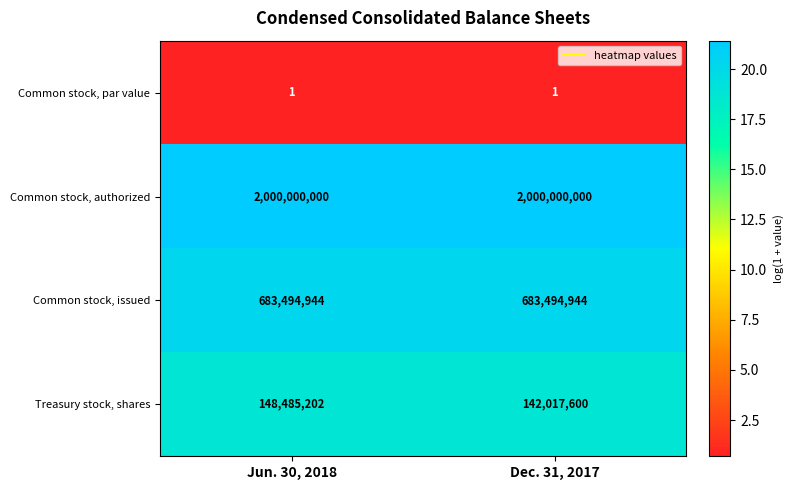

Reading left to right, extract all data points from this chart.

Common stock, par value: Jun. 30, 2018=1	Dec. 31, 2017=1
Common stock, authorized: Jun. 30, 2018=2000000000	Dec. 31, 2017=2000000000
Common stock, issued: Jun. 30, 2018=683494944	Dec. 31, 2017=683494944
Treasury stock, shares: Jun. 30, 2018=148485202	Dec. 31, 2017=142017600